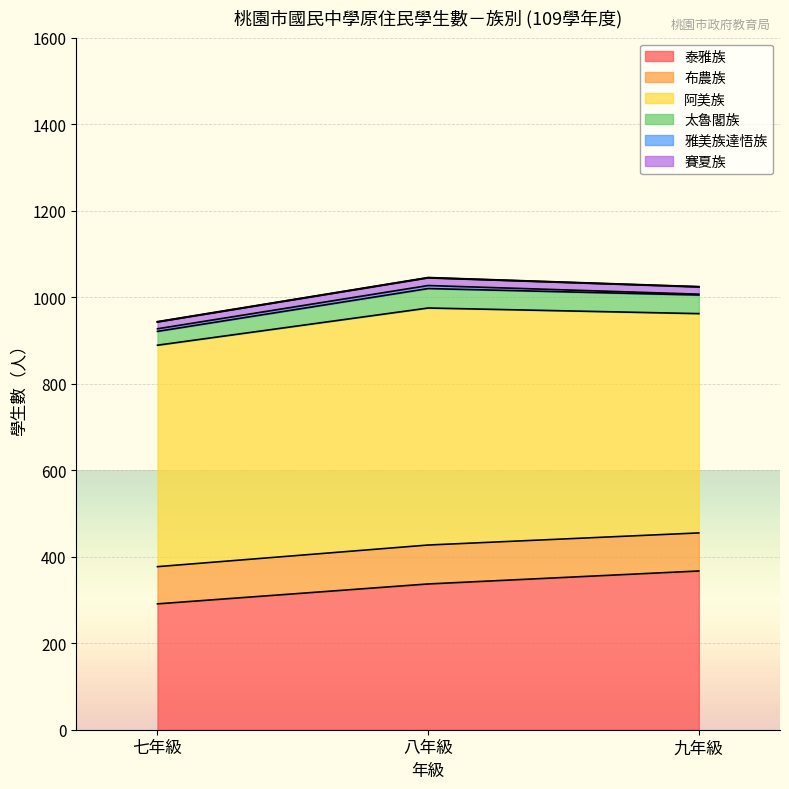

What is the difference between the 布農族 values at 七年級 and 八年級?

4